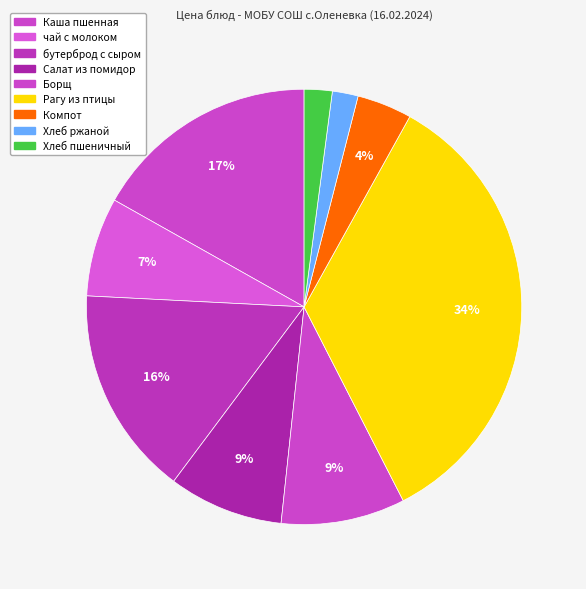

How many slices are in this pie chart?

9